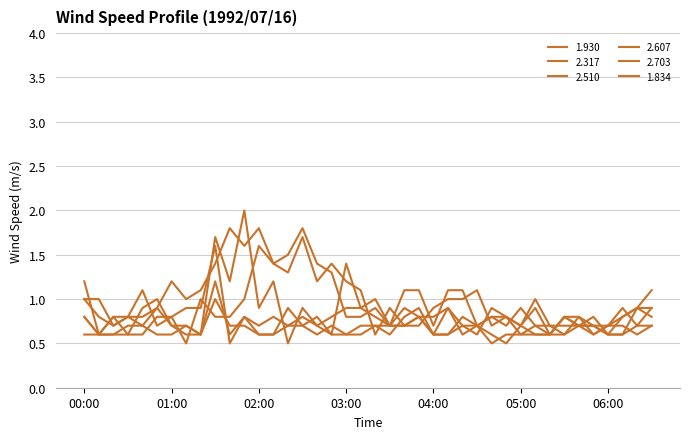

Does the chart have visible grid lines?

Yes